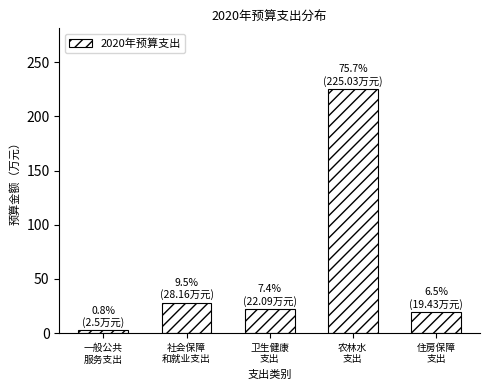

Reading left to right, what are all the values shown in this chart?

2.5	28.2	22.1	225.0	19.4